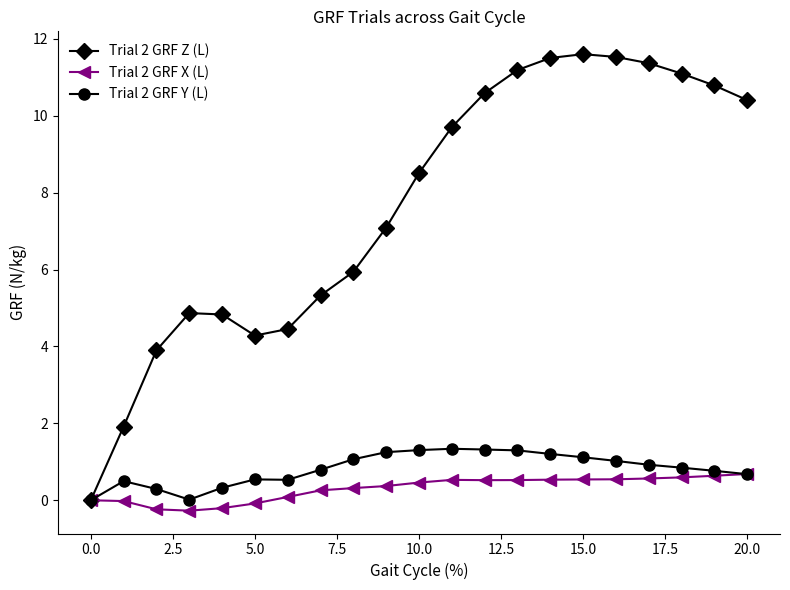

Which series has the largest range (max minus min)?

Trial 2 GRF Z (L)